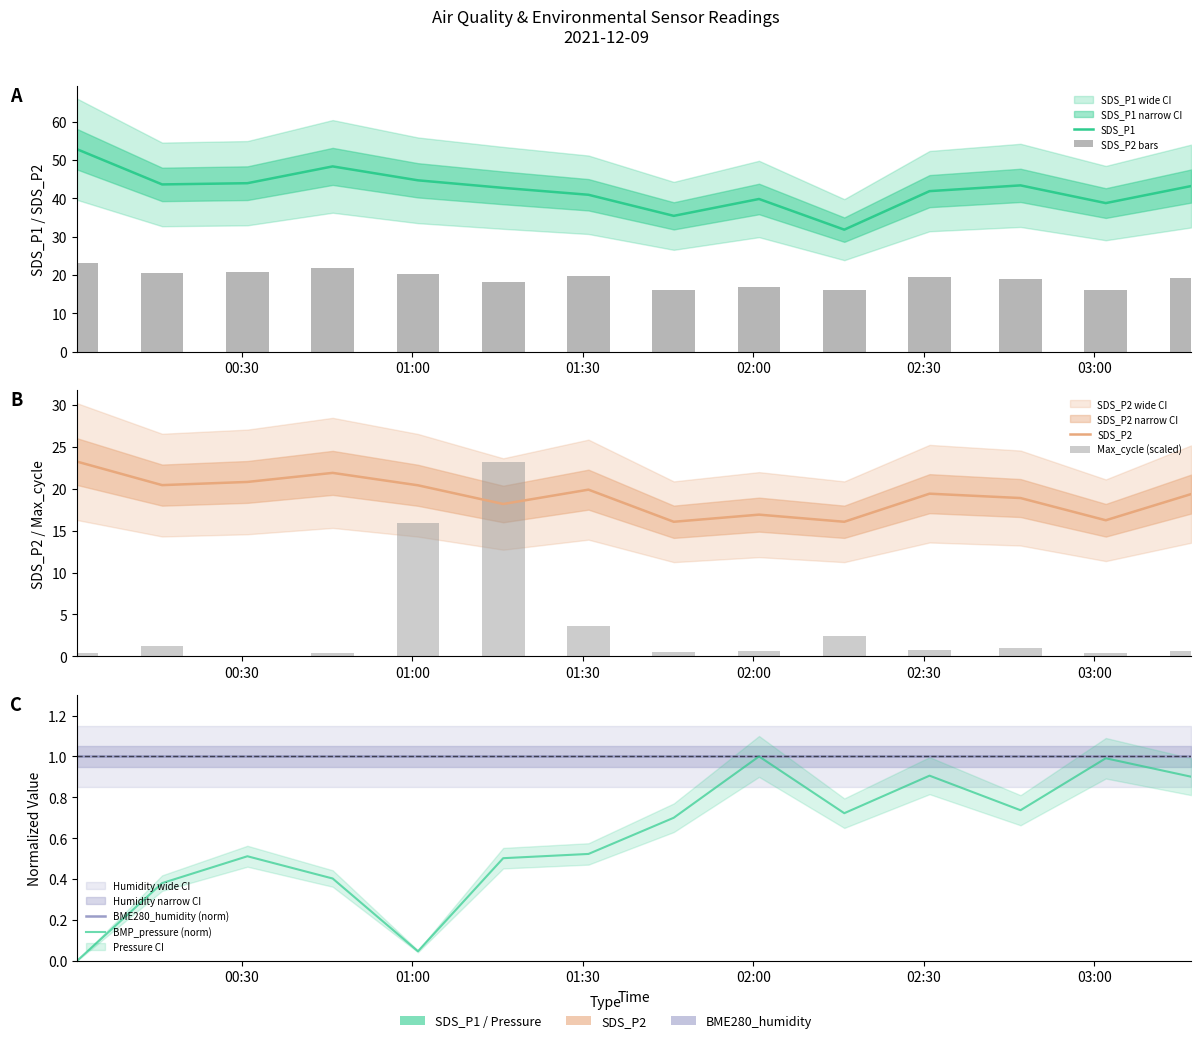

List the series in order of their peak value, highest first.

SDS_P1, SDS_P2 bars, SDS_P2, Max_cycle (scaled), BME280_humidity (norm), BMP_pressure (norm)